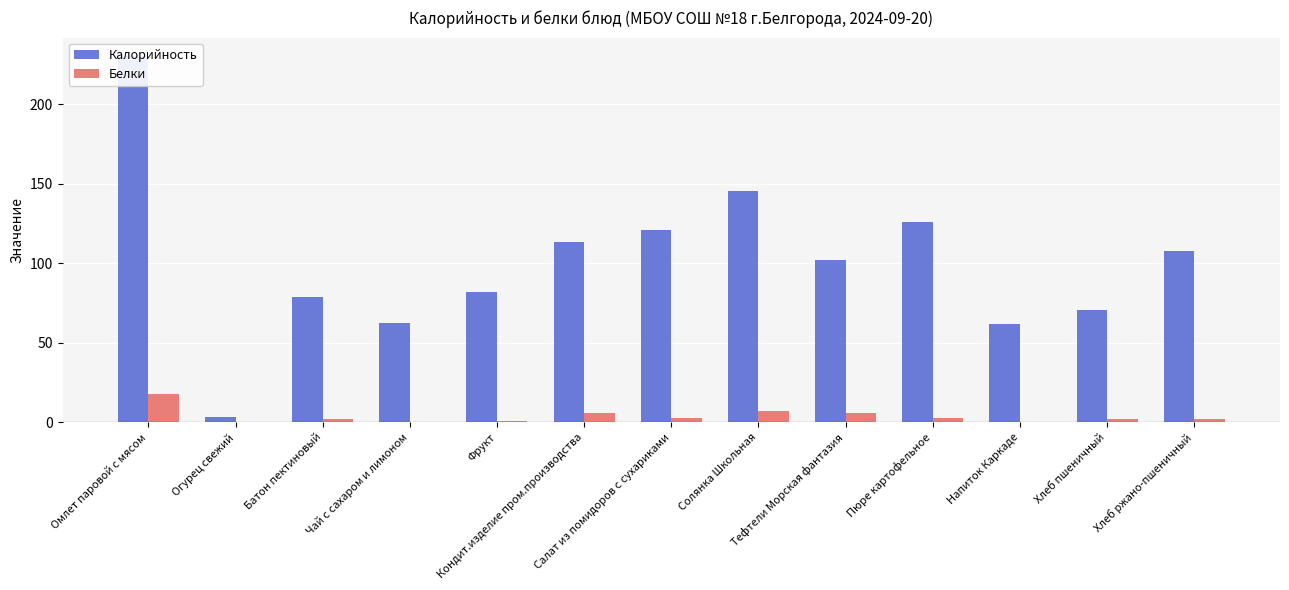

Reading left to right, what are all the values shown in this chart?

Калорийность: 230.4	3.4	78.5	62.4	81.6	113.6	121.2	145.7	102.0	125.6	61.6	70.3	108.0
Белки: 17.9	0.2	2.2	0.2	0.8	5.6	2.5	7.0	6.0	2.9	0.1	2.3	2.2